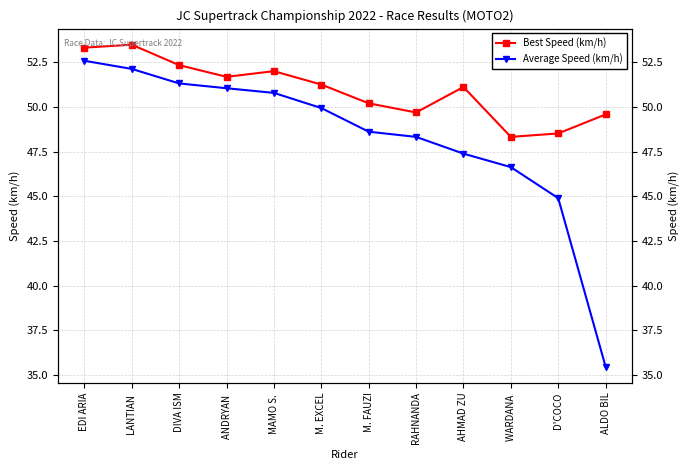

How many lines are shown in the chart?

2